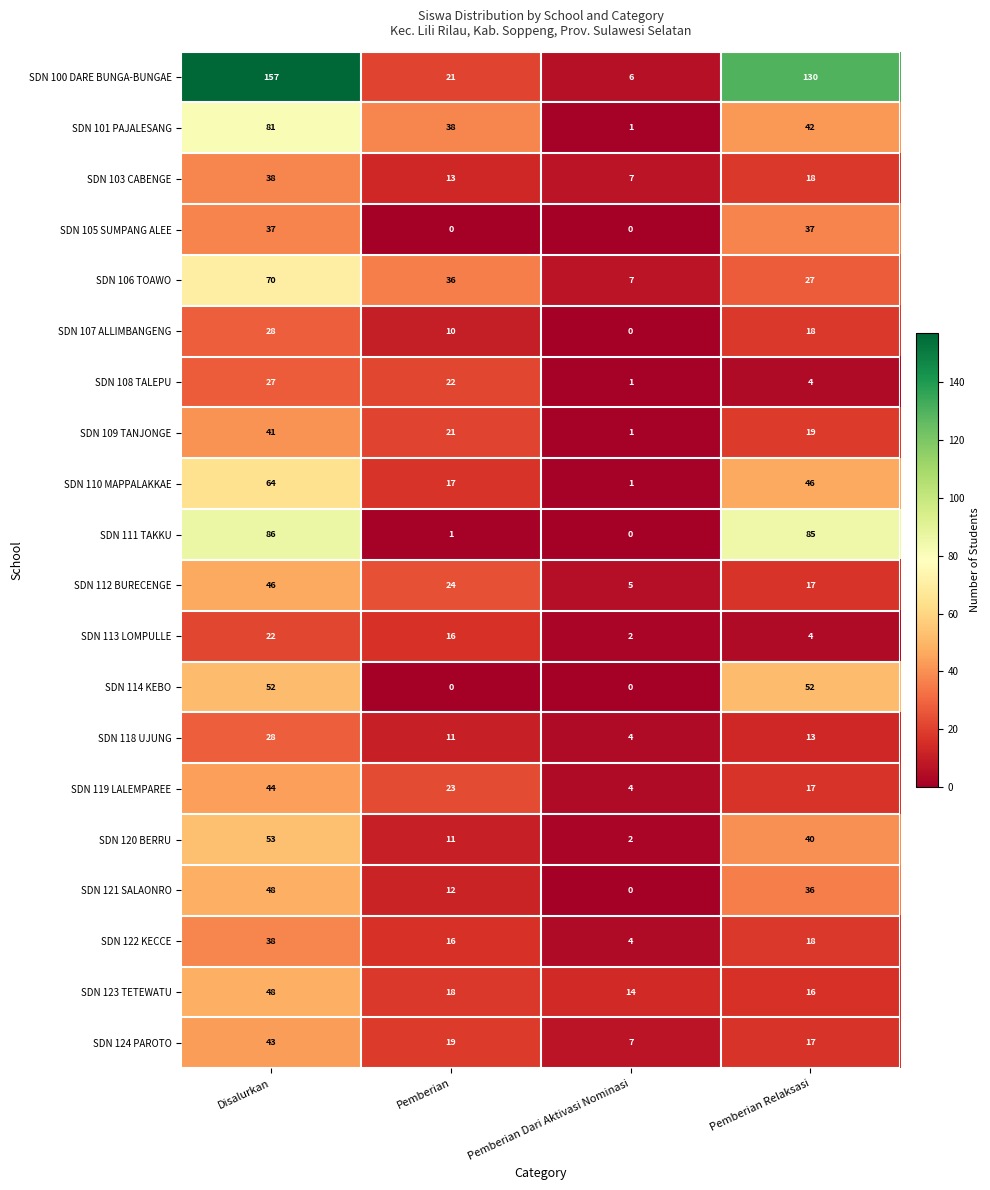

How many SDN 119 LALEMPAREE values are between 17 and 44?

3